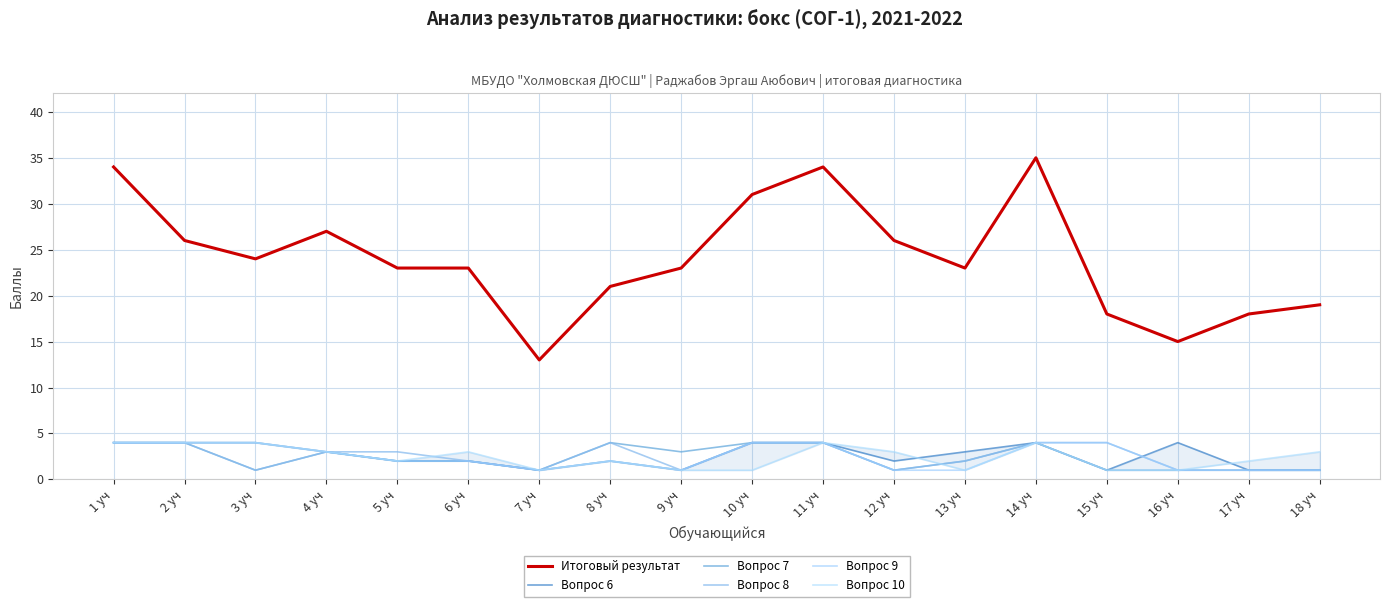

How many values in the Вопрос 7 series are below 2?

7